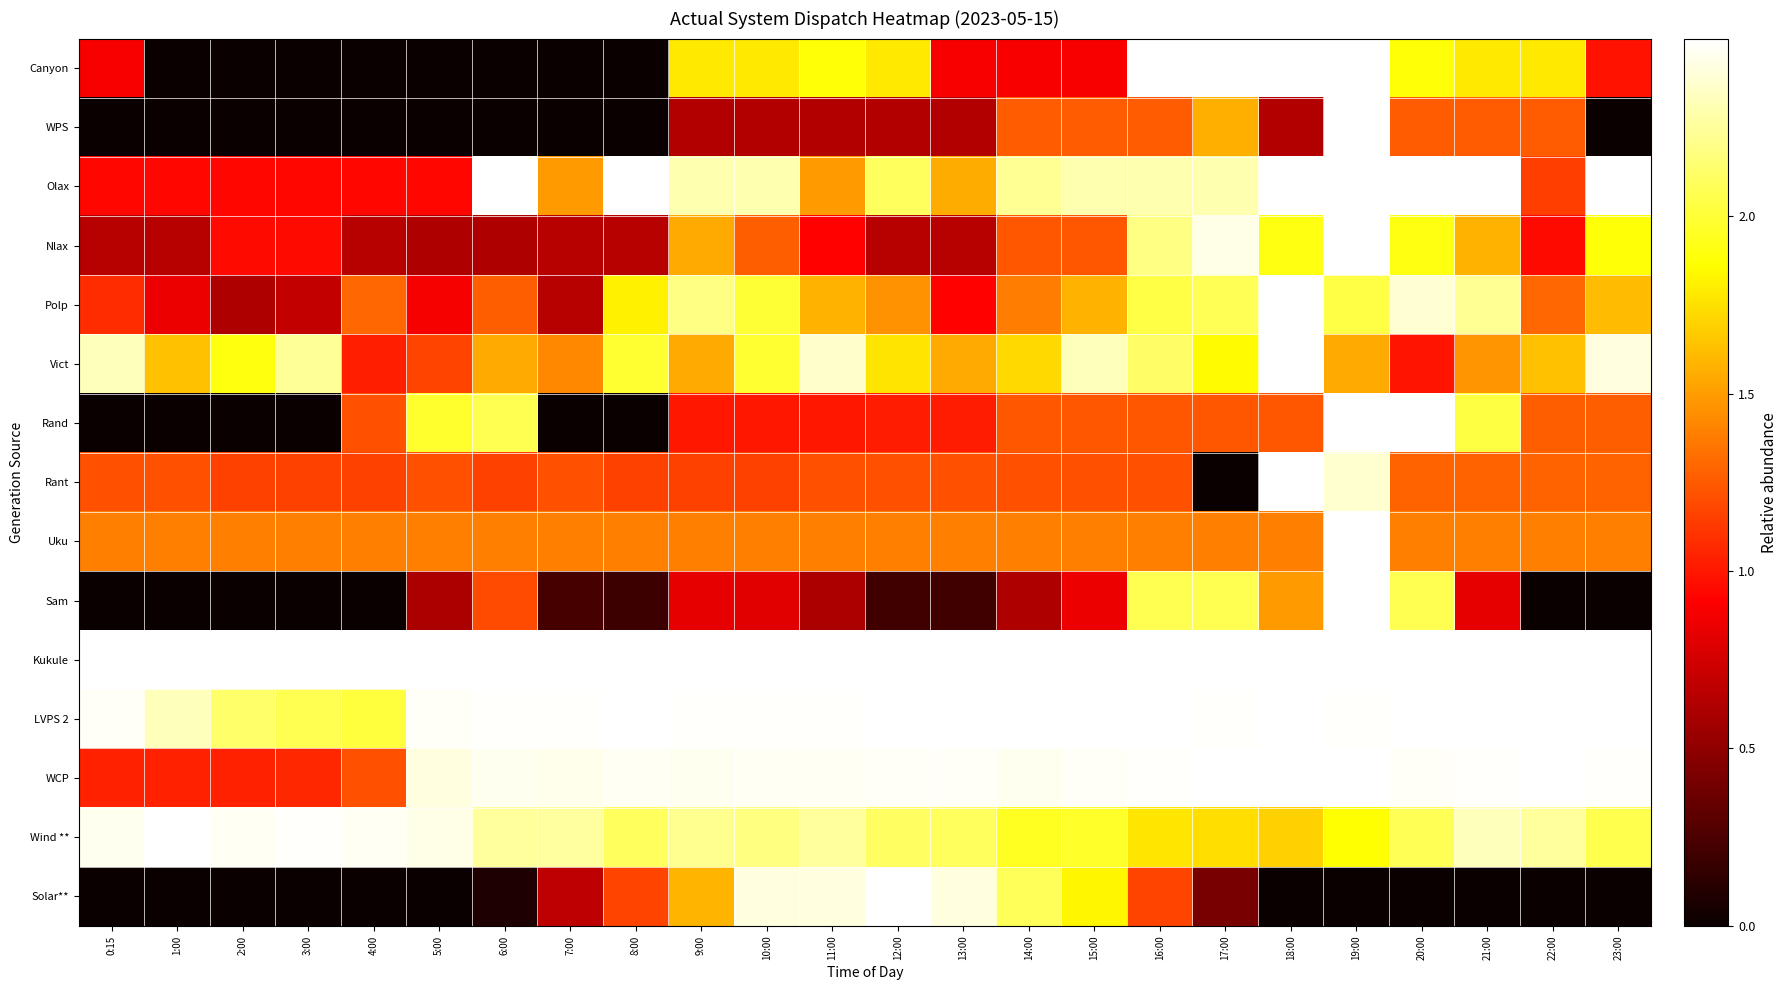

Which has a higher value, 22:00 or 12:00?

22:00